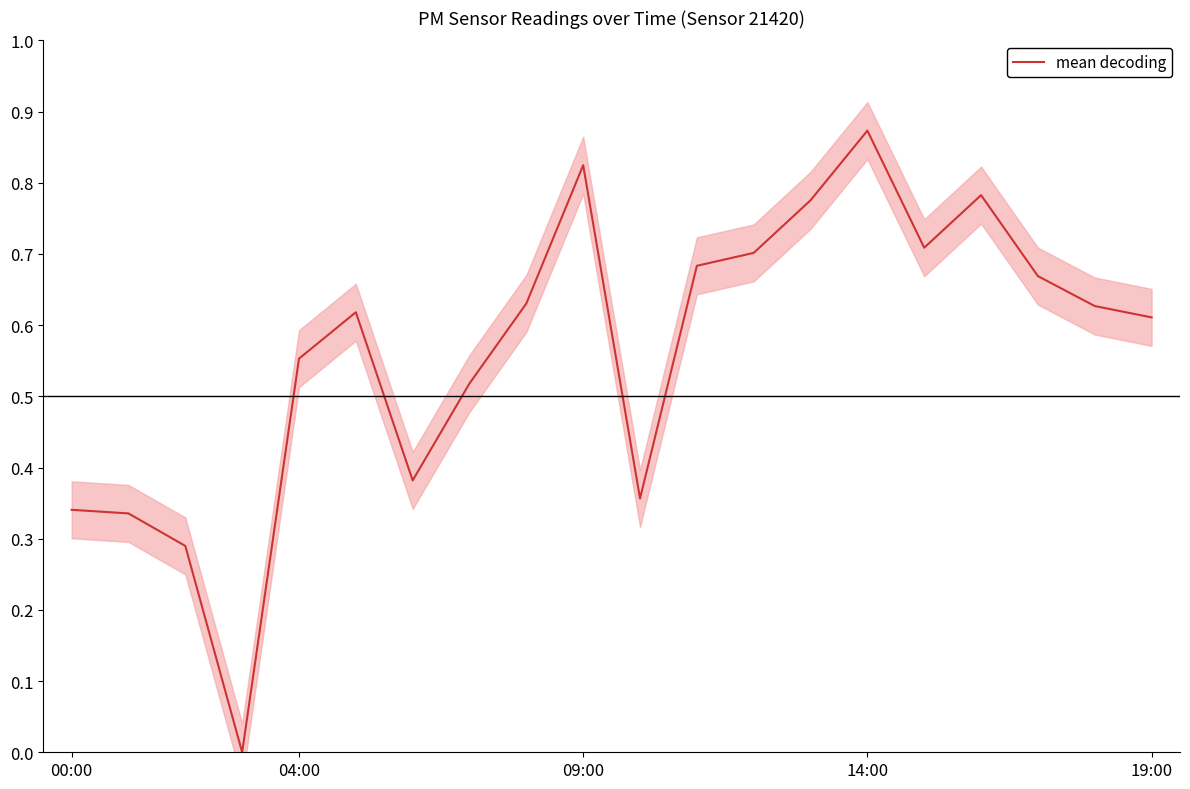

What is the difference between the maximum and minimum values?

0.9